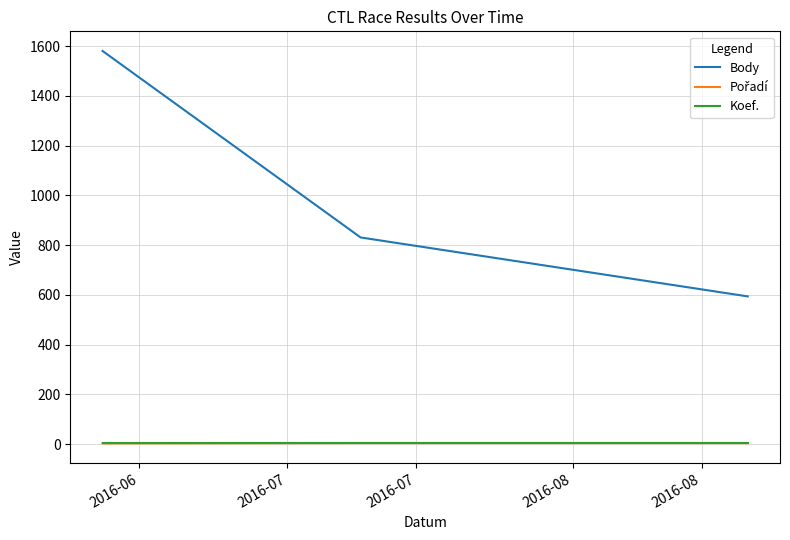

Which series has the largest total across all categories?

Body